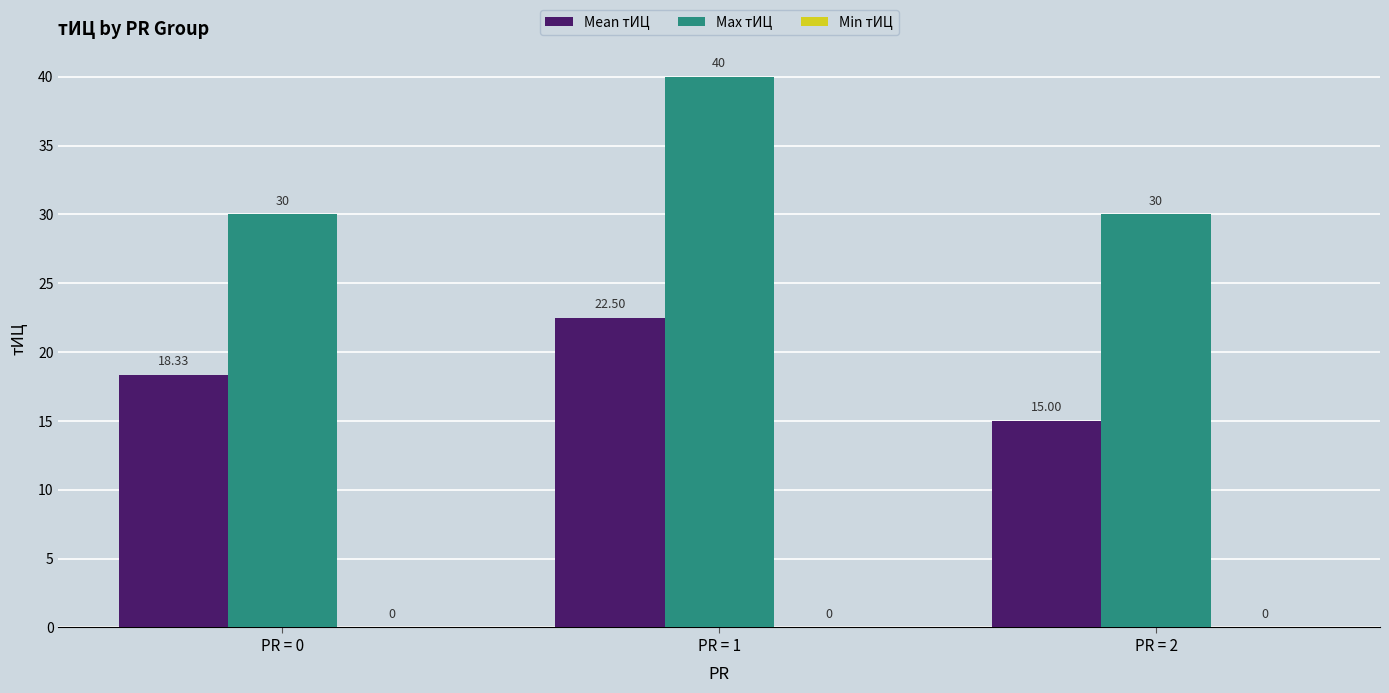

At how many categories does at least one series exceed 29?

3